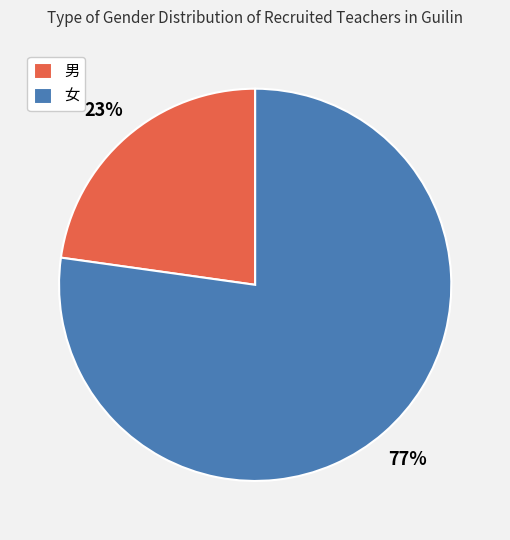

To the nearest percent, what is the average slice percentage?

50%